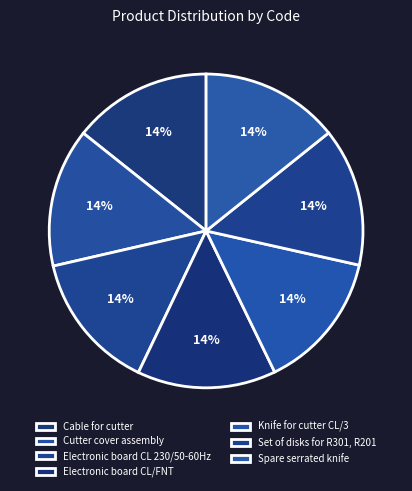

Which slice is the smallest?

Set of disks for R301, R201